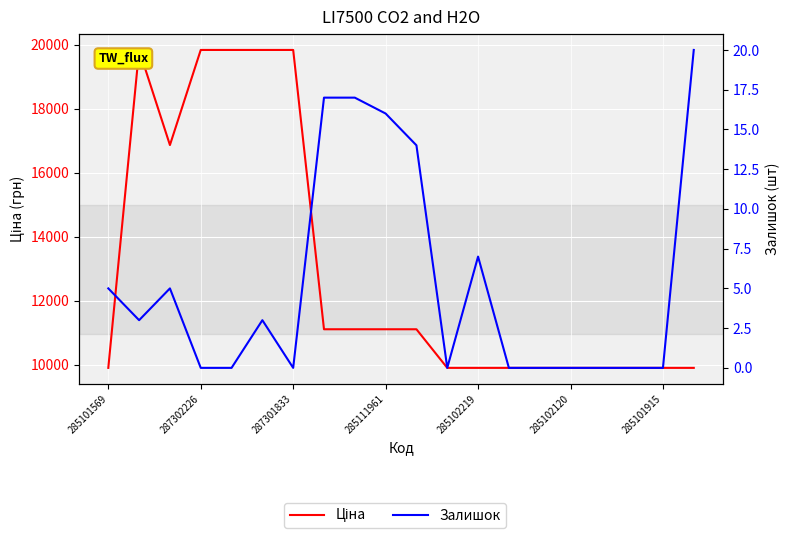

True or false: Ціна has a value of 11113.6 at 7.

True